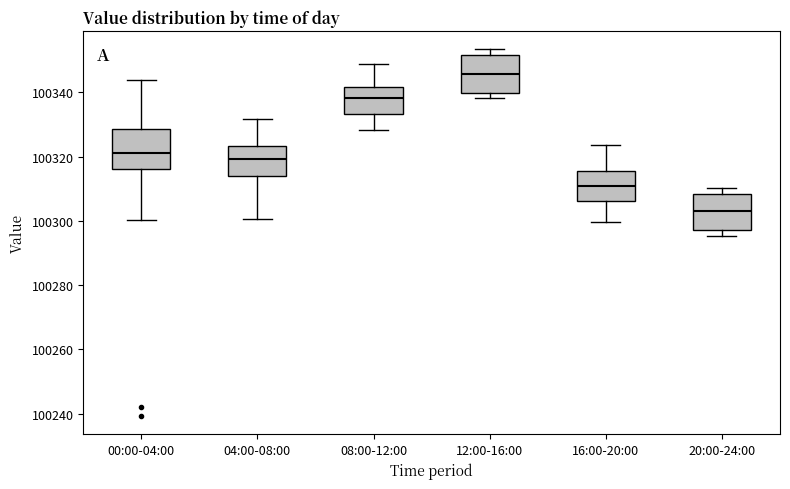

Reading left to right, read every box against the y-axis: the position of its median line, the range the box covers, and the ends of its whiskers. The values are not printed on the chart, so give them approximately, as read against the axis.

00:00-04:00: median 100322, box 100316 to 100328, whiskers 100300 to 100344
04:00-08:00: median 100320, box 100314 to 100324, whiskers 100300 to 100332
08:00-12:00: median 100338, box 100334 to 100342, whiskers 100328 to 100348
12:00-16:00: median 100346, box 100340 to 100352, whiskers 100338 to 100354
16:00-20:00: median 100310, box 100306 to 100316, whiskers 100300 to 100324
20:00-24:00: median 100302, box 100298 to 100308, whiskers 100296 to 100310